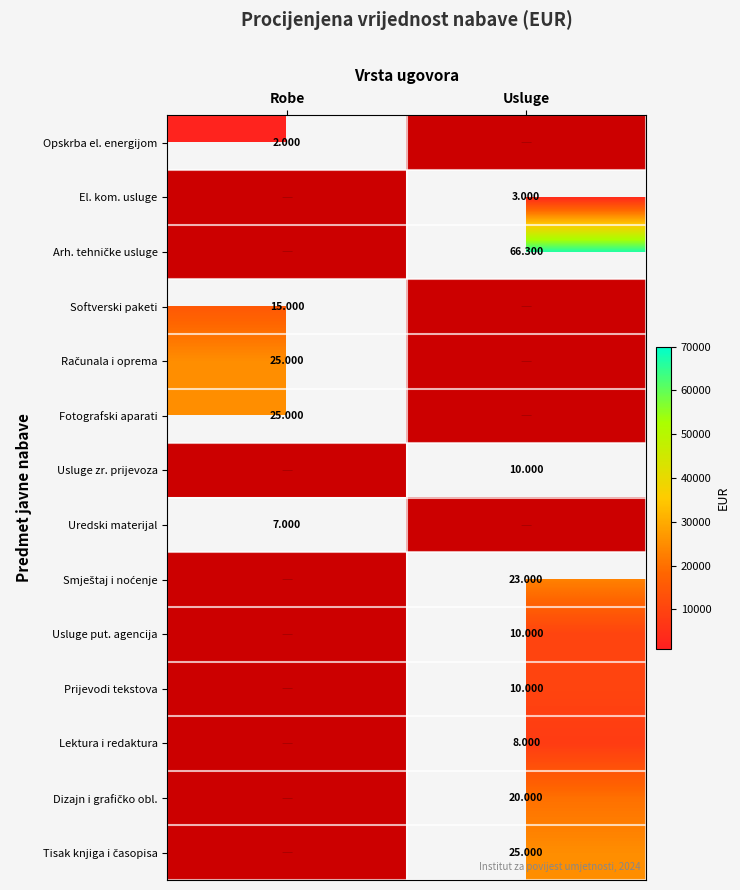

Which has a higher value, Robe or Usluge?

Usluge